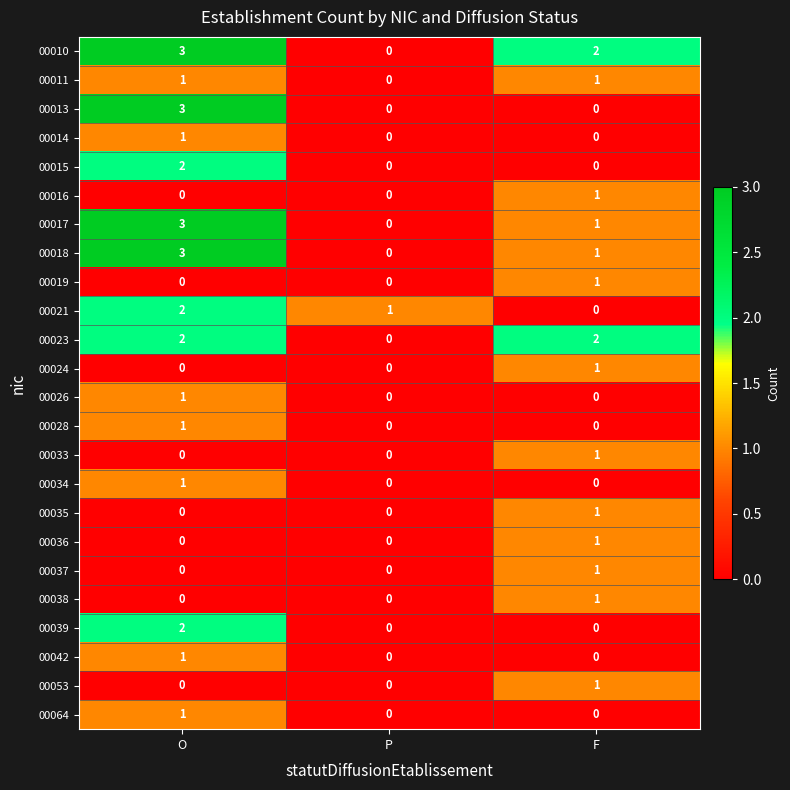

True or false: 00064 has a value of 0 at F.

True